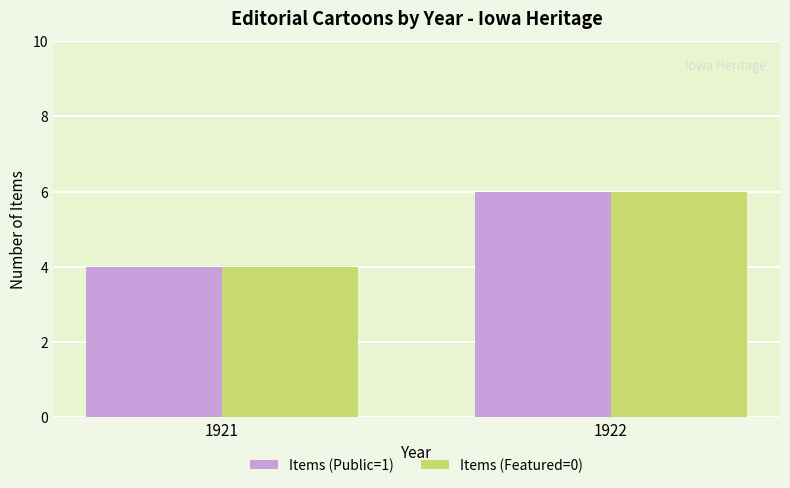

What is the total value across all series at 1921?

8